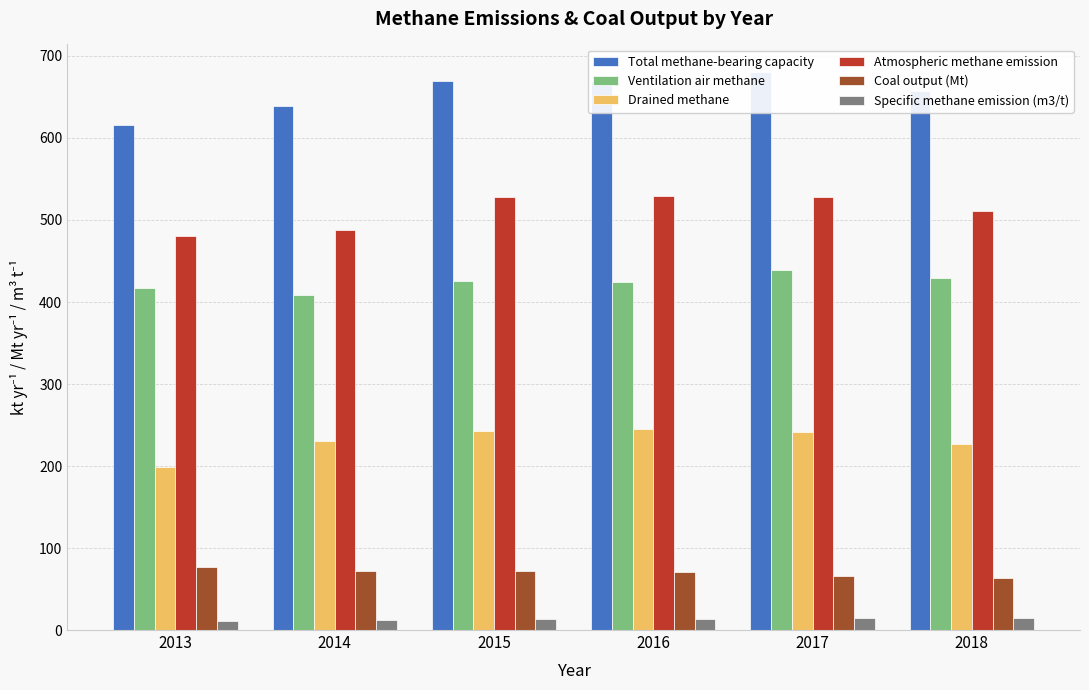

How many groups of bars are there?

6